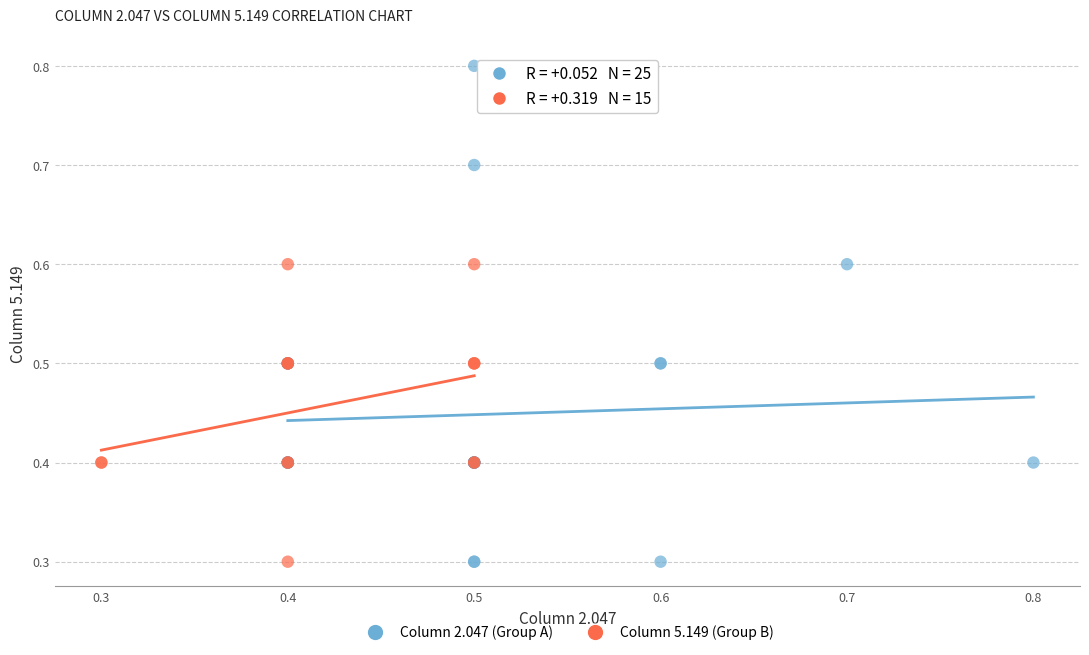

Which series reaches the maximum Y coordinate?

Column 2.047 (Group A)